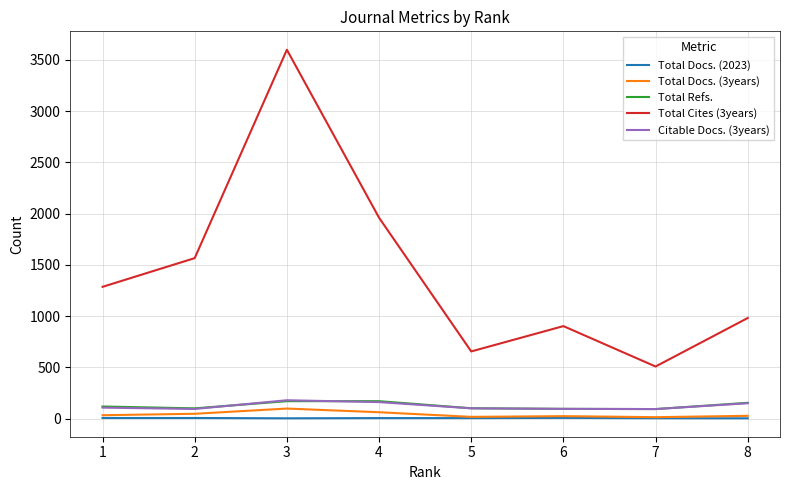

Which series has the widest spread of values?

Total Cites (3years)